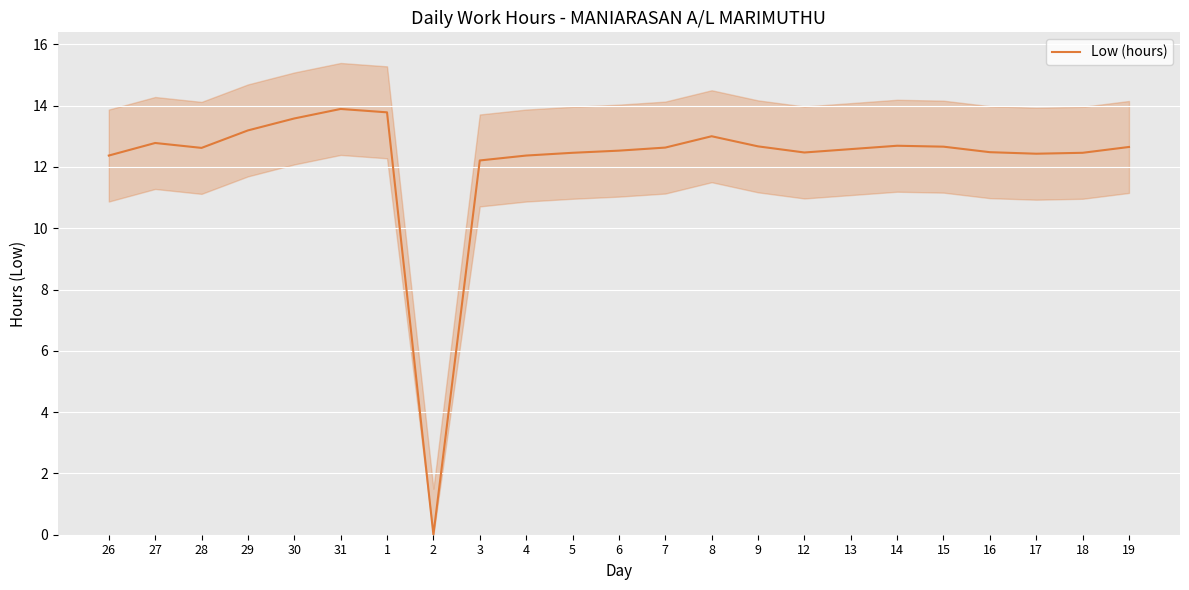

The chart shows a value of 12.5 at 18. True or false?

True